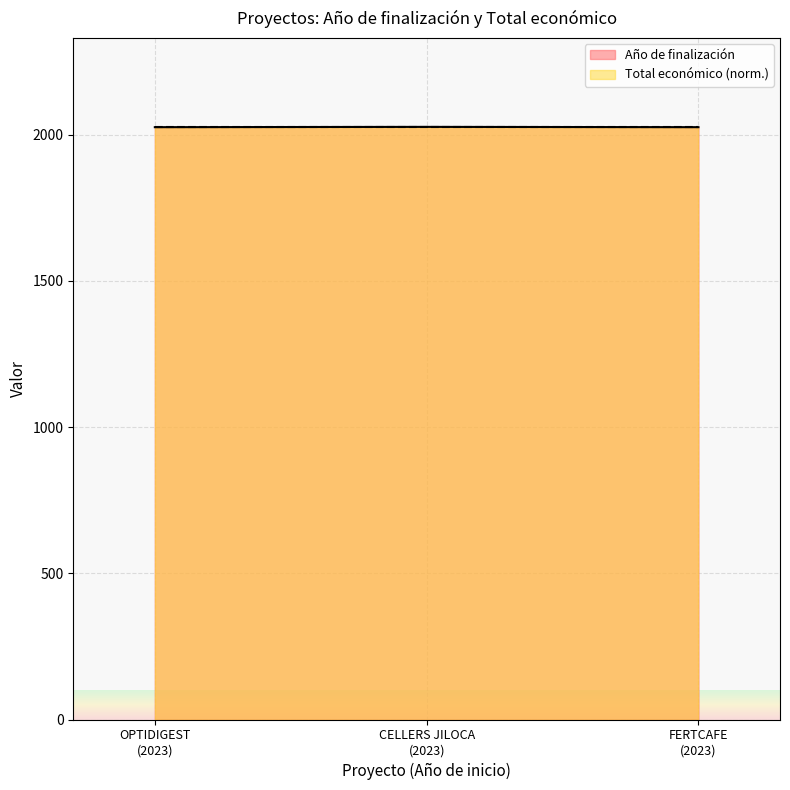

What is the value of the 3rd point from the left?

2026